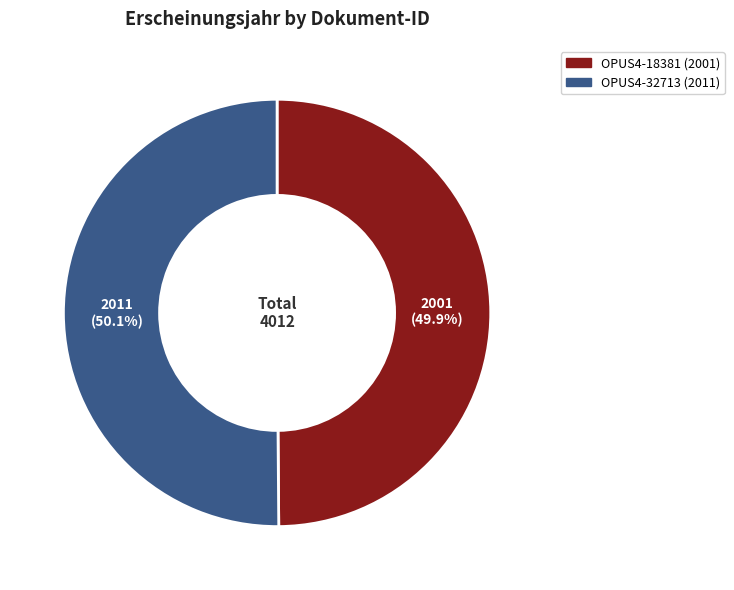

What is the ratio of the value at OPUS4-32713 (2011) to the value at OPUS4-18381 (2001)?

1.0